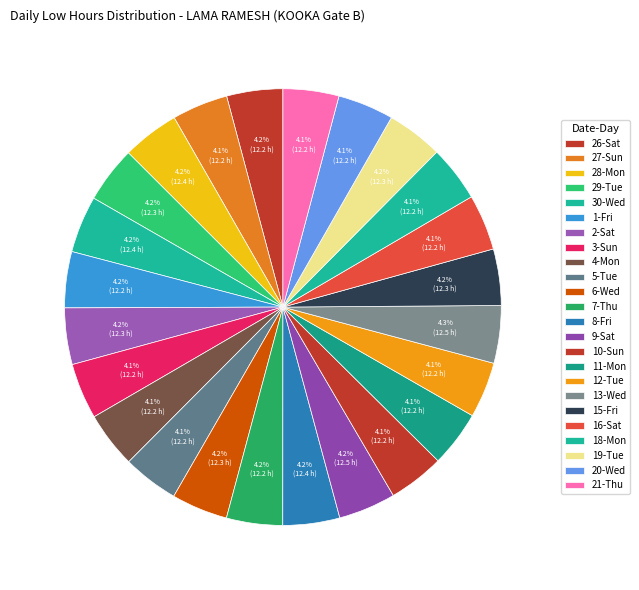

Combined, what portion of the pie is 28-Mon and 11-Mon?

8.4%